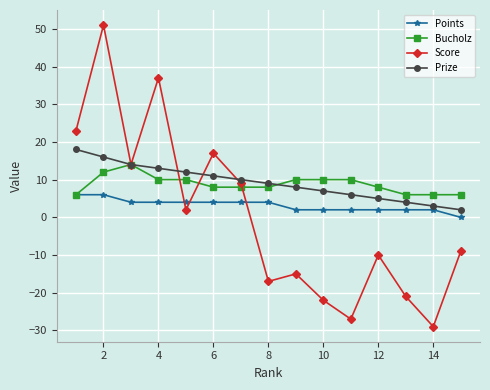

List the series in order of their peak value, highest first.

Score, Prize, Bucholz, Points